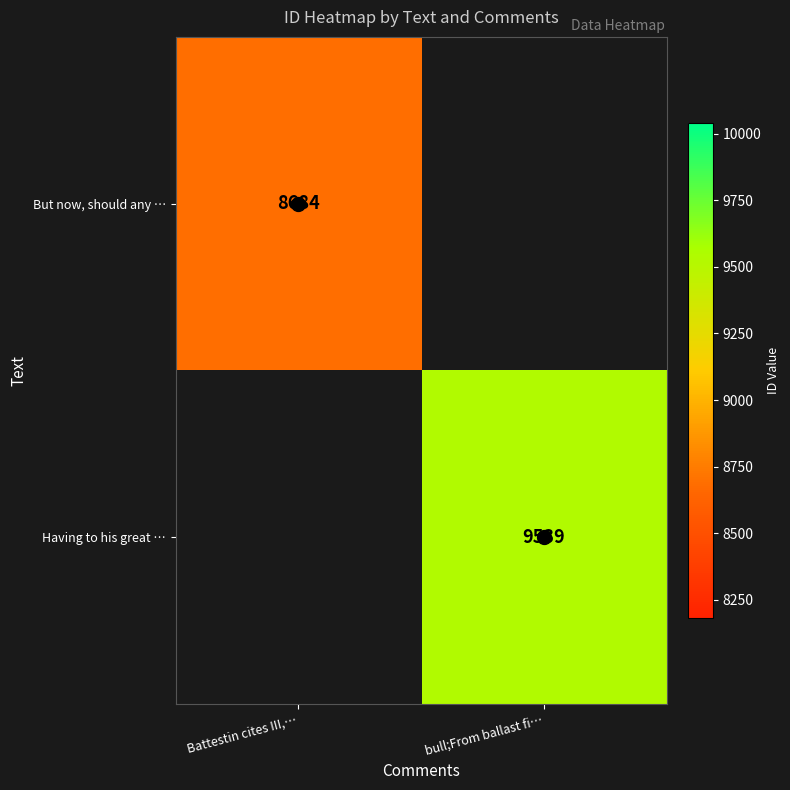

Is the value of Having to his great … at Battestin cites III,… greater than the value of But now, should any … at Battestin cites III,…?

No